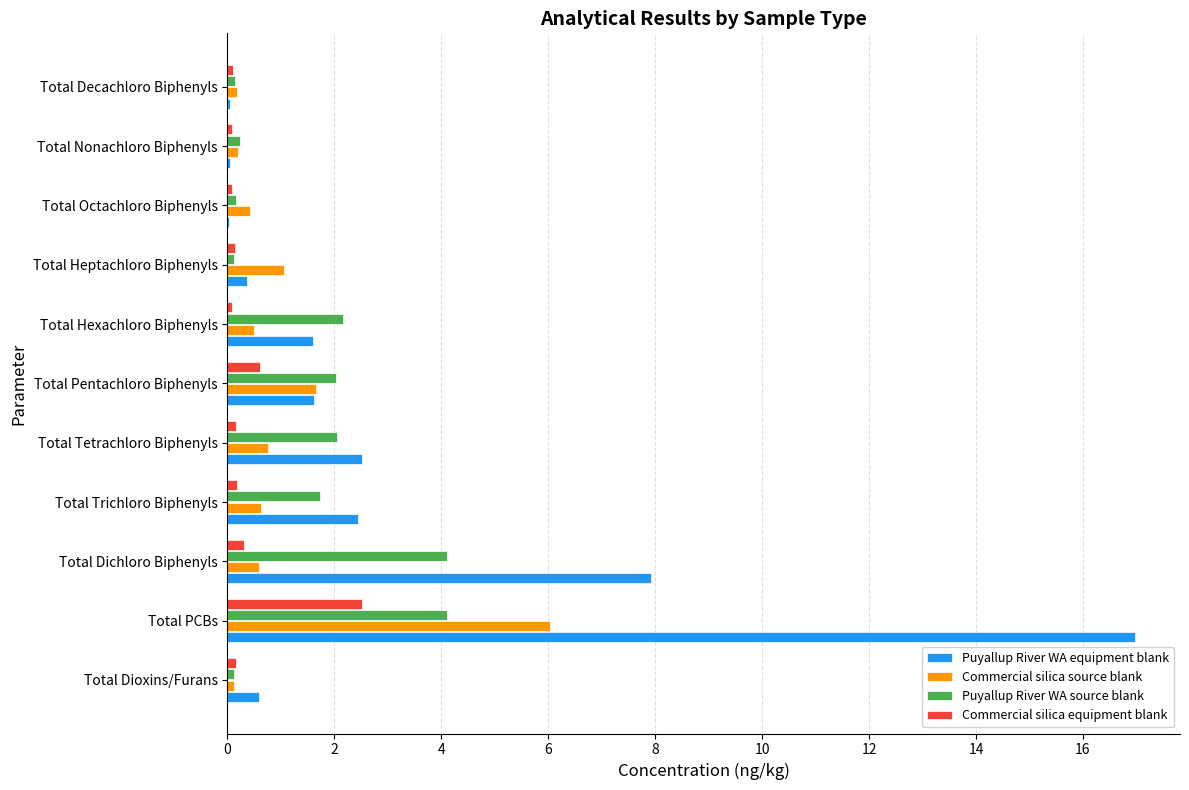

Which category has the highest value across all series?

Total PCBs